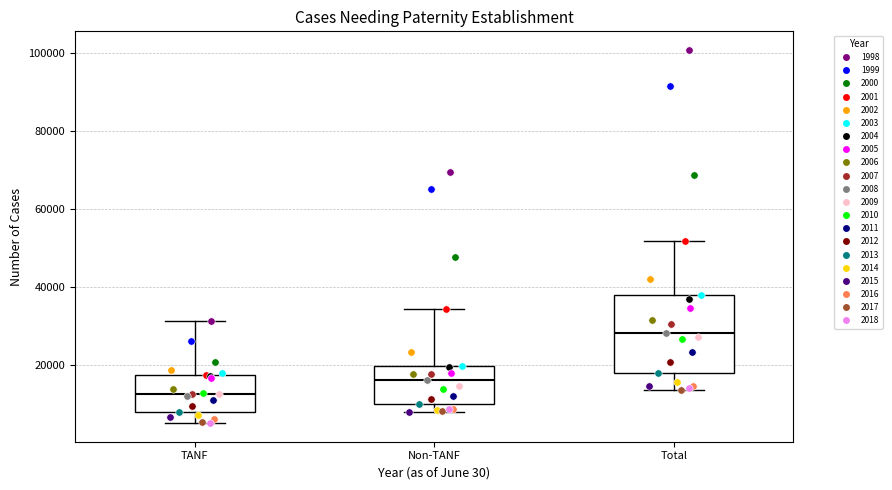

Where is the lower edge of the box for Non-TANF on the y-axis? The values are not printed on the chart, so give them approximately, as read against the axis.

10000